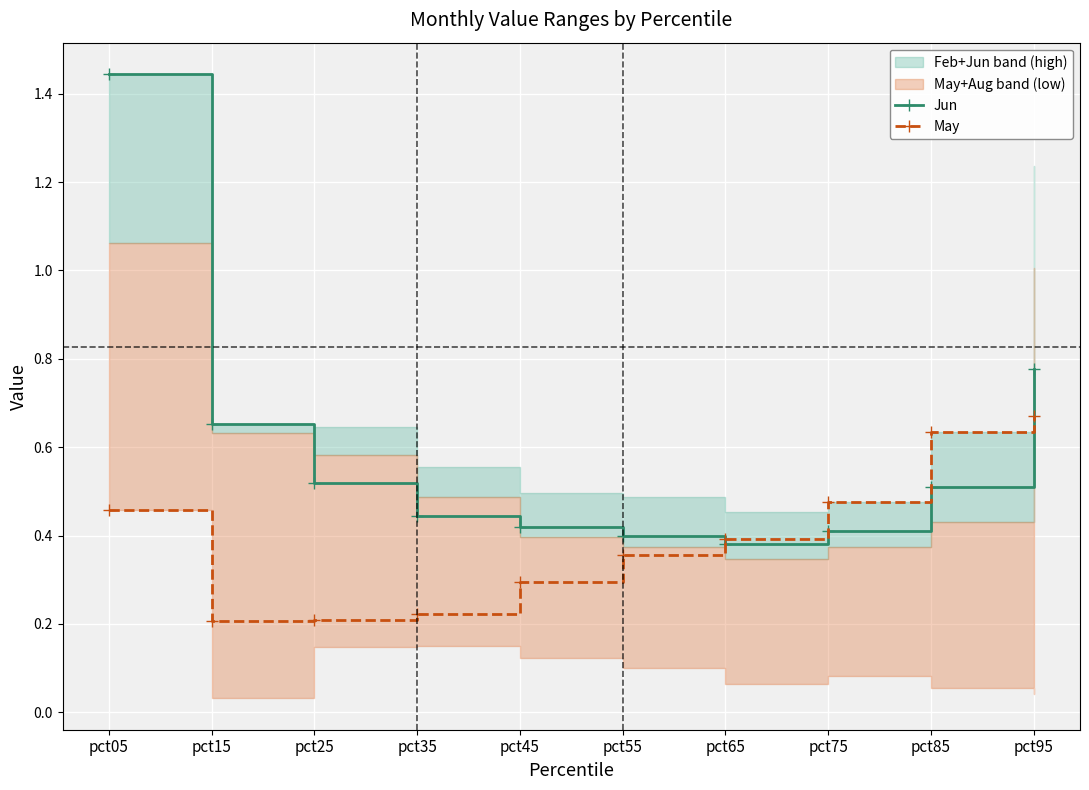

Reading left to right, what are all the values shown in this chart?

Jun: pct05=1.4	pct15=0.7	pct25=0.5	pct35=0.4	pct45=0.4	pct55=0.4	pct65=0.4	pct75=0.4	pct85=0.5	pct95=0.8
May: pct05=0.5	pct15=0.2	pct25=0.2	pct35=0.2	pct45=0.3	pct55=0.4	pct65=0.4	pct75=0.5	pct85=0.6	pct95=0.7